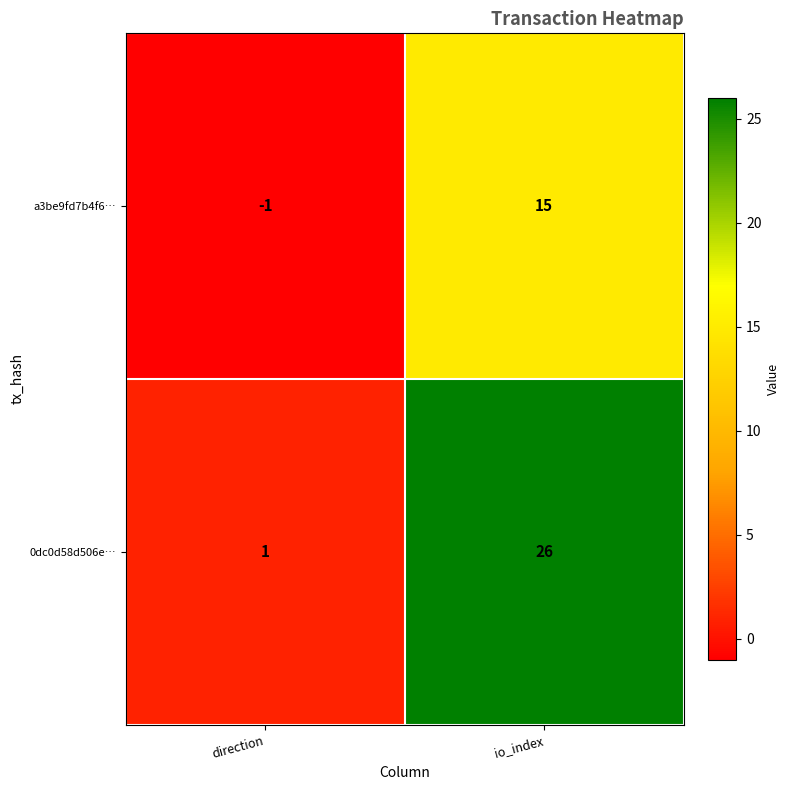

What is the total value across all series at io_index?

41